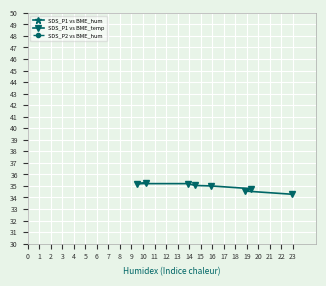

What is the value of the SDS_P1 vs BME_temp point at the 1st from the left?

35.2